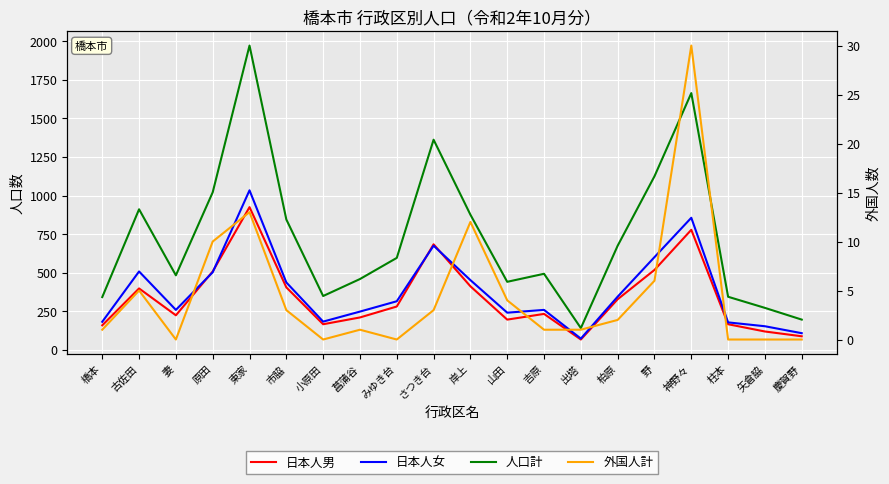

True or false: 外国人計 and 日本人女 intersect in this chart.

False